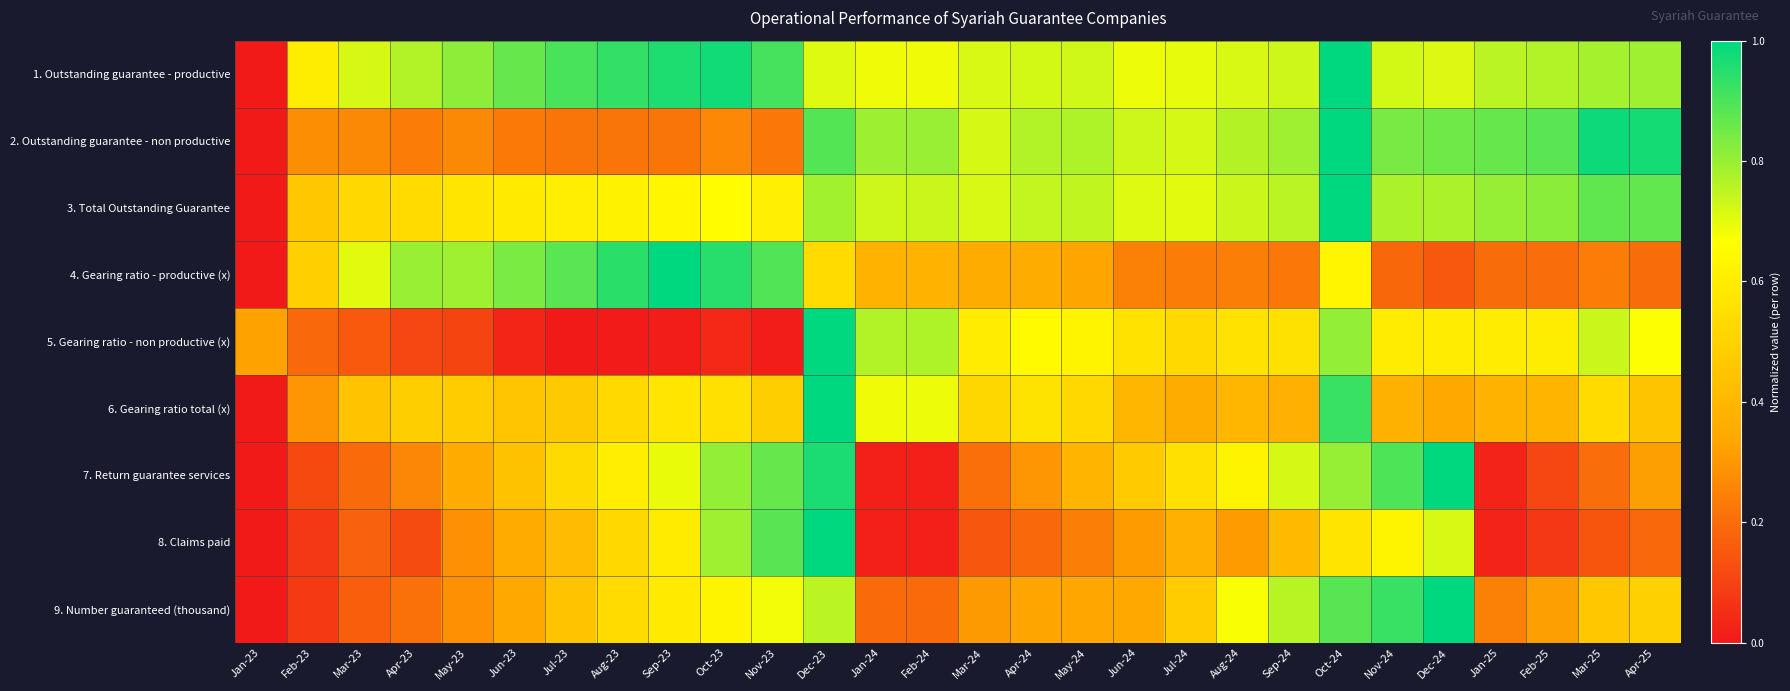

Reading left to right, list all the values displayed in this chart.

1. Outstanding guarantee - productive: Jan-23=0.0	Feb-23=0.6	Mar-23=0.7	Apr-23=0.8	May-23=0.8	Jun-23=0.9	Jul-23=0.9	Aug-23=0.9	Sep-23=1.0	Oct-23=1.0	Nov-23=0.9	Dec-23=0.7	Jan-24=0.7	Feb-24=0.7	Mar-24=0.7	Apr-24=0.7	May-24=0.7	Jun-24=0.7	Jul-24=0.7	Aug-24=0.7	Sep-24=0.7	Oct-24=1.0	Nov-24=0.7	Dec-24=0.7	Jan-25=0.8	Feb-25=0.8	Mar-25=0.8	Apr-25=0.8
2. Outstanding guarantee - non productive: Jan-23=0.0	Feb-23=0.3	Mar-23=0.3	Apr-23=0.2	May-23=0.3	Jun-23=0.2	Jul-23=0.2	Aug-23=0.2	Sep-23=0.2	Oct-23=0.3	Nov-23=0.2	Dec-23=0.9	Jan-24=0.8	Feb-24=0.8	Mar-24=0.7	Apr-24=0.8	May-24=0.8	Jun-24=0.7	Jul-24=0.7	Aug-24=0.8	Sep-24=0.8	Oct-24=1.0	Nov-24=0.8	Dec-24=0.9	Jan-25=0.9	Feb-25=0.9	Mar-25=1.0	Apr-25=1.0
3. Total Outstanding Guarantee: Jan-23=0.0	Feb-23=0.5	Mar-23=0.5	Apr-23=0.5	May-23=0.6	Jun-23=0.6	Jul-23=0.6	Aug-23=0.6	Sep-23=0.6	Oct-23=0.7	Nov-23=0.6	Dec-23=0.8	Jan-24=0.7	Feb-24=0.7	Mar-24=0.7	Apr-24=0.7	May-24=0.7	Jun-24=0.7	Jul-24=0.7	Aug-24=0.7	Sep-24=0.8	Oct-24=1.0	Nov-24=0.8	Dec-24=0.8	Jan-25=0.8	Feb-25=0.8	Mar-25=0.9	Apr-25=0.9
4. Gearing ratio - productive (x): Jan-23=0.0	Feb-23=0.5	Mar-23=0.7	Apr-23=0.8	May-23=0.8	Jun-23=0.8	Jul-23=0.9	Aug-23=0.9	Sep-23=1.0	Oct-23=0.9	Nov-23=0.9	Dec-23=0.5	Jan-24=0.4	Feb-24=0.4	Mar-24=0.4	Apr-24=0.4	May-24=0.3	Jun-24=0.2	Jul-24=0.2	Aug-24=0.2	Sep-24=0.2	Oct-24=0.6	Nov-24=0.2	Dec-24=0.2	Jan-25=0.2	Feb-25=0.2	Mar-25=0.2	Apr-25=0.2
5. Gearing ratio - non productive (x): Jan-23=0.3	Feb-23=0.2	Mar-23=0.2	Apr-23=0.1	May-23=0.1	Jun-23=0.0	Jul-23=0.0	Aug-23=0.0	Sep-23=0.0	Oct-23=0.0	Nov-23=0.0	Dec-23=1.0	Jan-24=0.8	Feb-24=0.8	Mar-24=0.6	Apr-24=0.7	May-24=0.6	Jun-24=0.6	Jul-24=0.5	Aug-24=0.6	Sep-24=0.6	Oct-24=0.8	Nov-24=0.6	Dec-24=0.6	Jan-25=0.6	Feb-25=0.6	Mar-25=0.7	Apr-25=0.7
6. Gearing ratio total (x): Jan-23=0.0	Feb-23=0.3	Mar-23=0.4	Apr-23=0.5	May-23=0.5	Jun-23=0.5	Jul-23=0.5	Aug-23=0.5	Sep-23=0.6	Oct-23=0.6	Nov-23=0.5	Dec-23=1.0	Jan-24=0.7	Feb-24=0.7	Mar-24=0.5	Apr-24=0.6	May-24=0.5	Jun-24=0.4	Jul-24=0.4	Aug-24=0.4	Sep-24=0.4	Oct-24=0.9	Nov-24=0.4	Dec-24=0.3	Jan-25=0.4	Feb-25=0.4	Mar-25=0.5	Apr-25=0.4
7. Return guarantee services: Jan-23=0.0	Feb-23=0.1	Mar-23=0.2	Apr-23=0.3	May-23=0.4	Jun-23=0.4	Jul-23=0.5	Aug-23=0.6	Sep-23=0.7	Oct-23=0.8	Nov-23=0.9	Dec-23=1.0	Jan-24=0.0	Feb-24=0.0	Mar-24=0.2	Apr-24=0.3	May-24=0.4	Jun-24=0.5	Jul-24=0.6	Aug-24=0.6	Sep-24=0.7	Oct-24=0.8	Nov-24=0.9	Dec-24=1.0	Jan-25=0.0	Feb-25=0.1	Mar-25=0.2	Apr-25=0.3
8. Claims paid: Jan-23=0.0	Feb-23=0.1	Mar-23=0.2	Apr-23=0.1	May-23=0.3	Jun-23=0.4	Jul-23=0.4	Aug-23=0.5	Sep-23=0.6	Oct-23=0.8	Nov-23=0.9	Dec-23=1.0	Jan-24=0.0	Feb-24=0.0	Mar-24=0.1	Apr-24=0.2	May-24=0.2	Jun-24=0.3	Jul-24=0.4	Aug-24=0.3	Sep-24=0.4	Oct-24=0.6	Nov-24=0.6	Dec-24=0.7	Jan-25=0.0	Feb-25=0.1	Mar-25=0.1	Apr-25=0.2
9. Number guaranteed (thousand): Jan-23=0.0	Feb-23=0.1	Mar-23=0.2	Apr-23=0.2	May-23=0.3	Jun-23=0.3	Jul-23=0.4	Aug-23=0.5	Sep-23=0.6	Oct-23=0.6	Nov-23=0.7	Dec-23=0.8	Jan-24=0.2	Feb-24=0.2	Mar-24=0.3	Apr-24=0.3	May-24=0.3	Jun-24=0.3	Jul-24=0.5	Aug-24=0.7	Sep-24=0.8	Oct-24=0.9	Nov-24=0.9	Dec-24=1.0	Jan-25=0.2	Feb-25=0.3	Mar-25=0.5	Apr-25=0.5